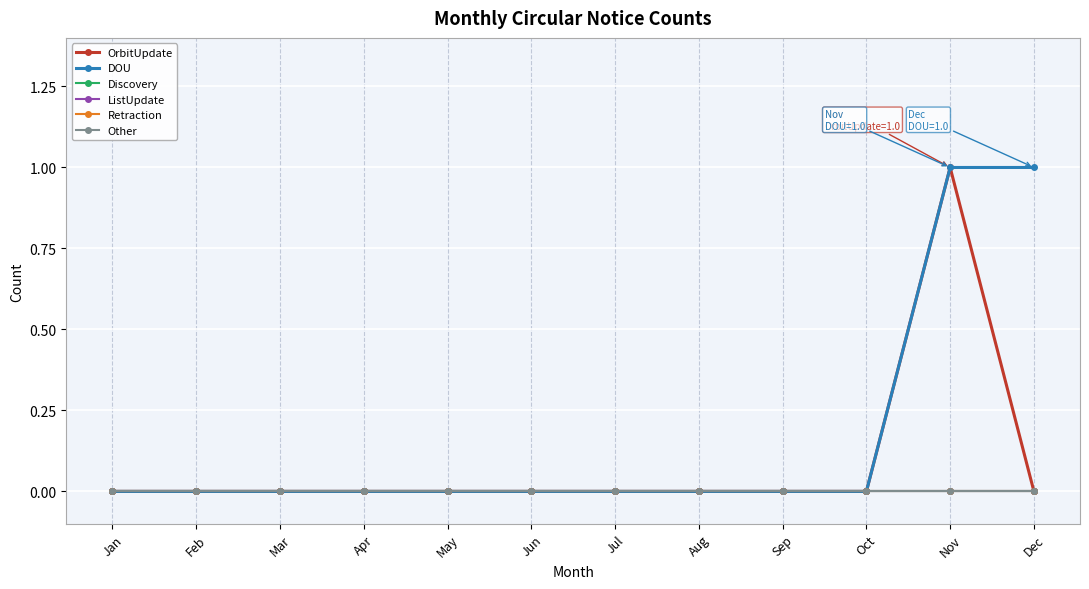

Is this an area chart (filled region under the line)?

No